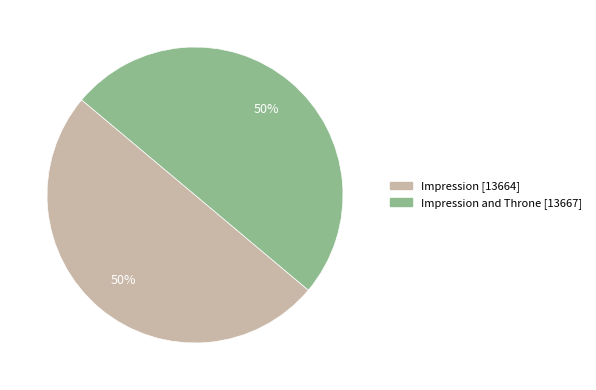

To the nearest percent, what is the average slice percentage?

50%